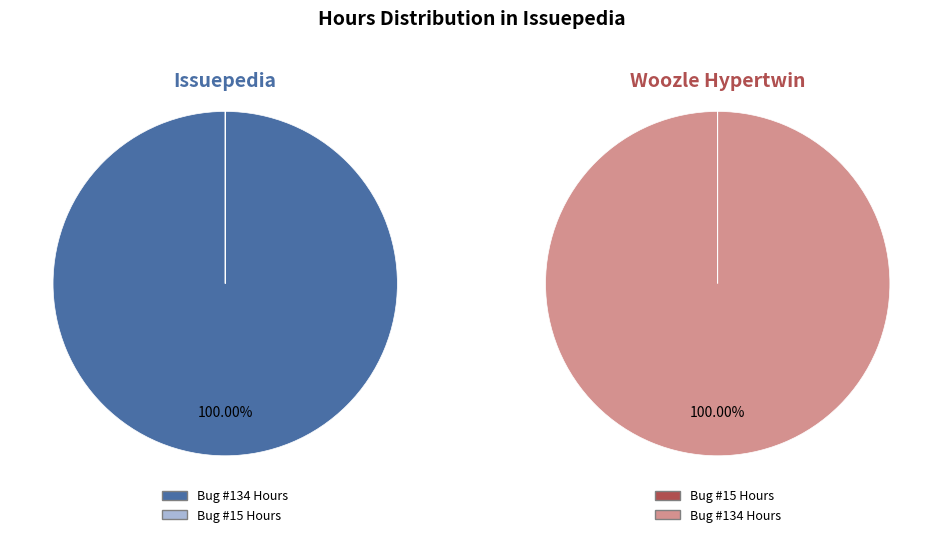

Count the number of slices in the pie.

2